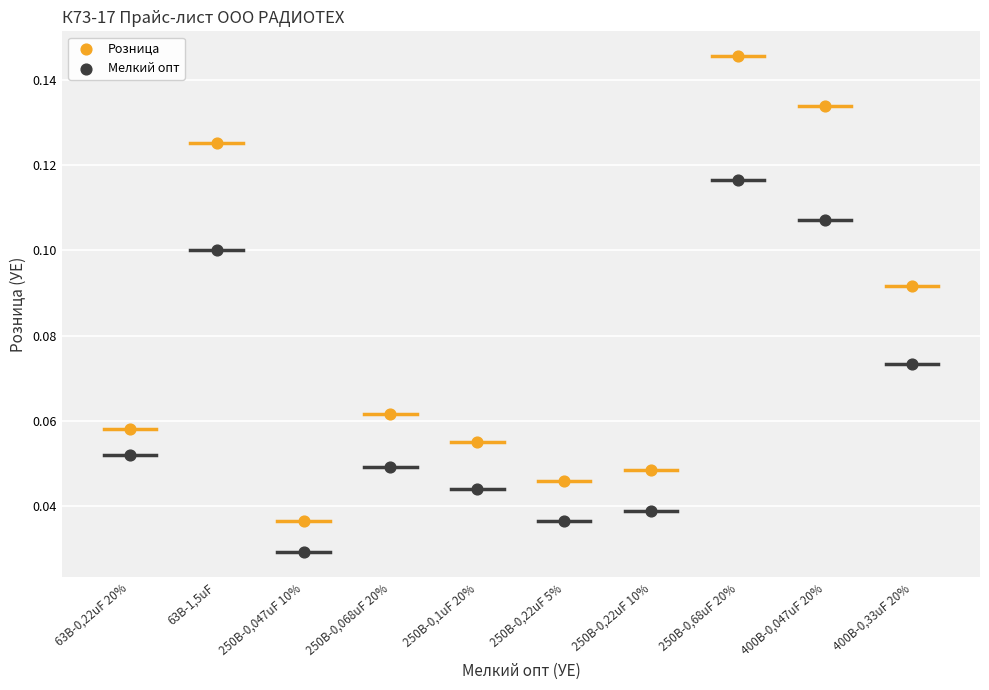

Which series contains the highest Y value?

Розница